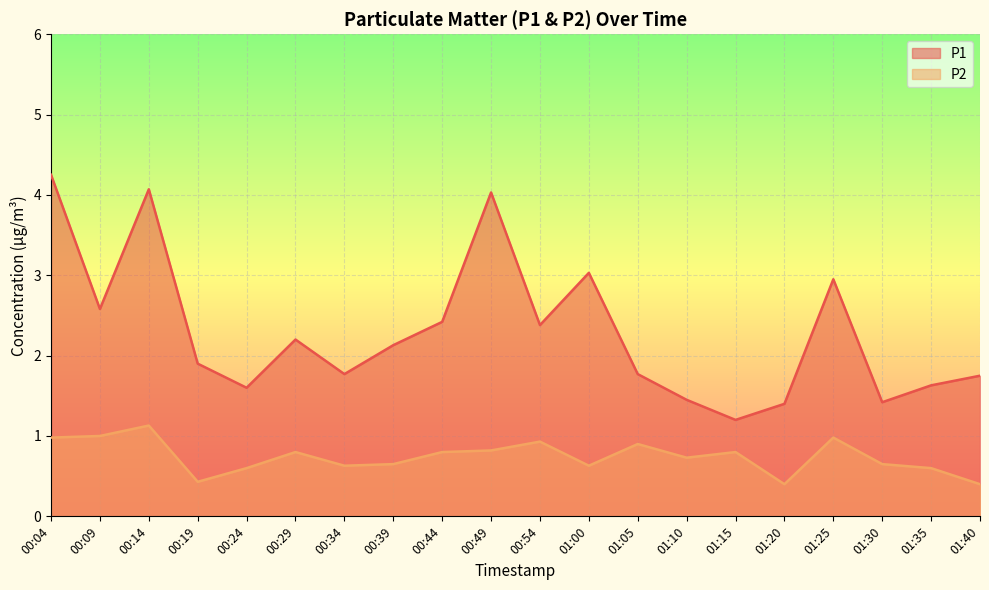

True or false: P2 and P1 intersect in this chart.

False